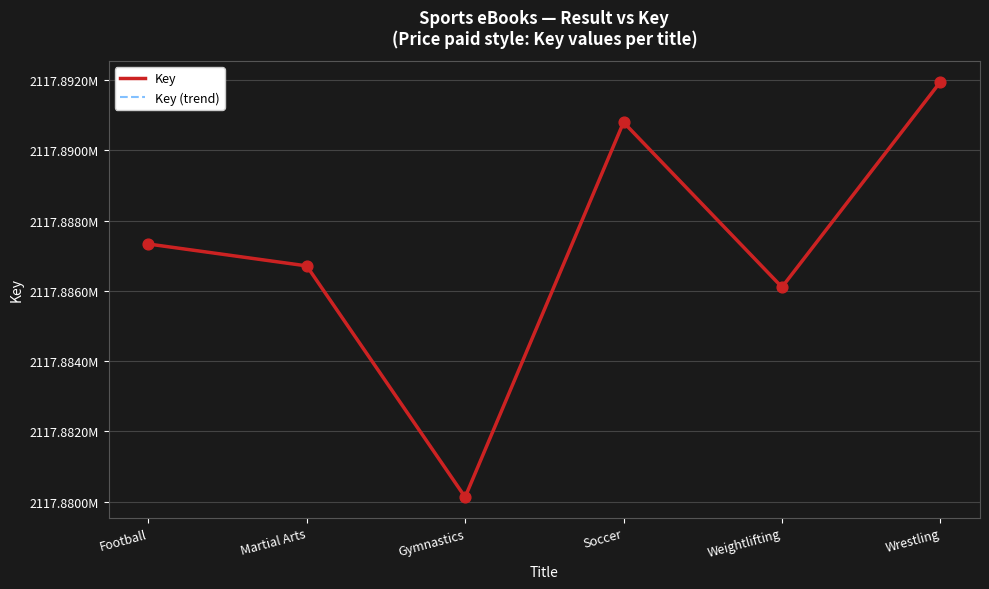

At how many categories does at least one series exceed 2117886454?

4